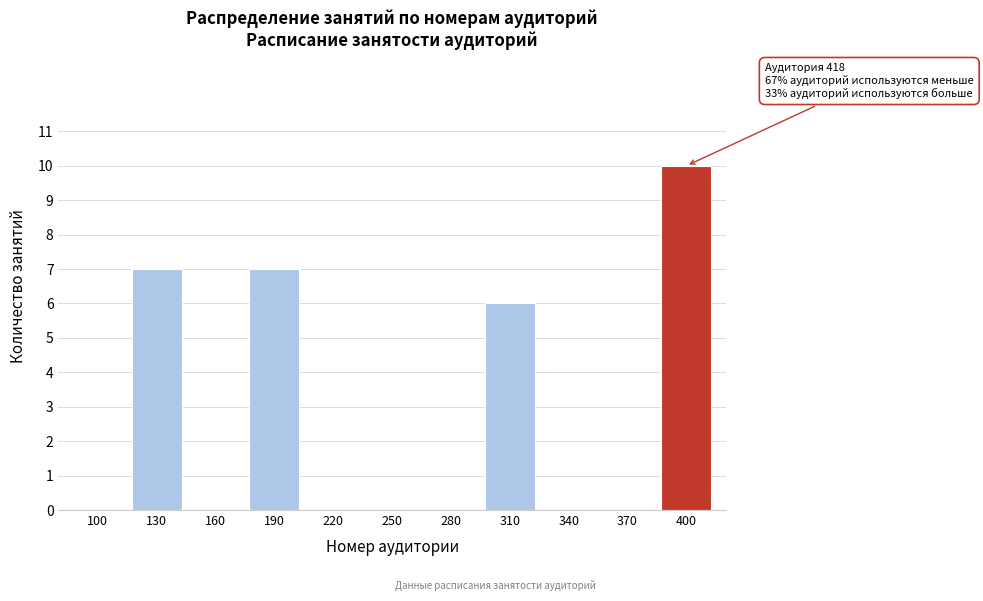

Reading left to right, list all the values displayed in this chart.

100=0	130=7	160=0	190=7	220=0	250=0	280=0	310=6	340=0	370=0	400=10